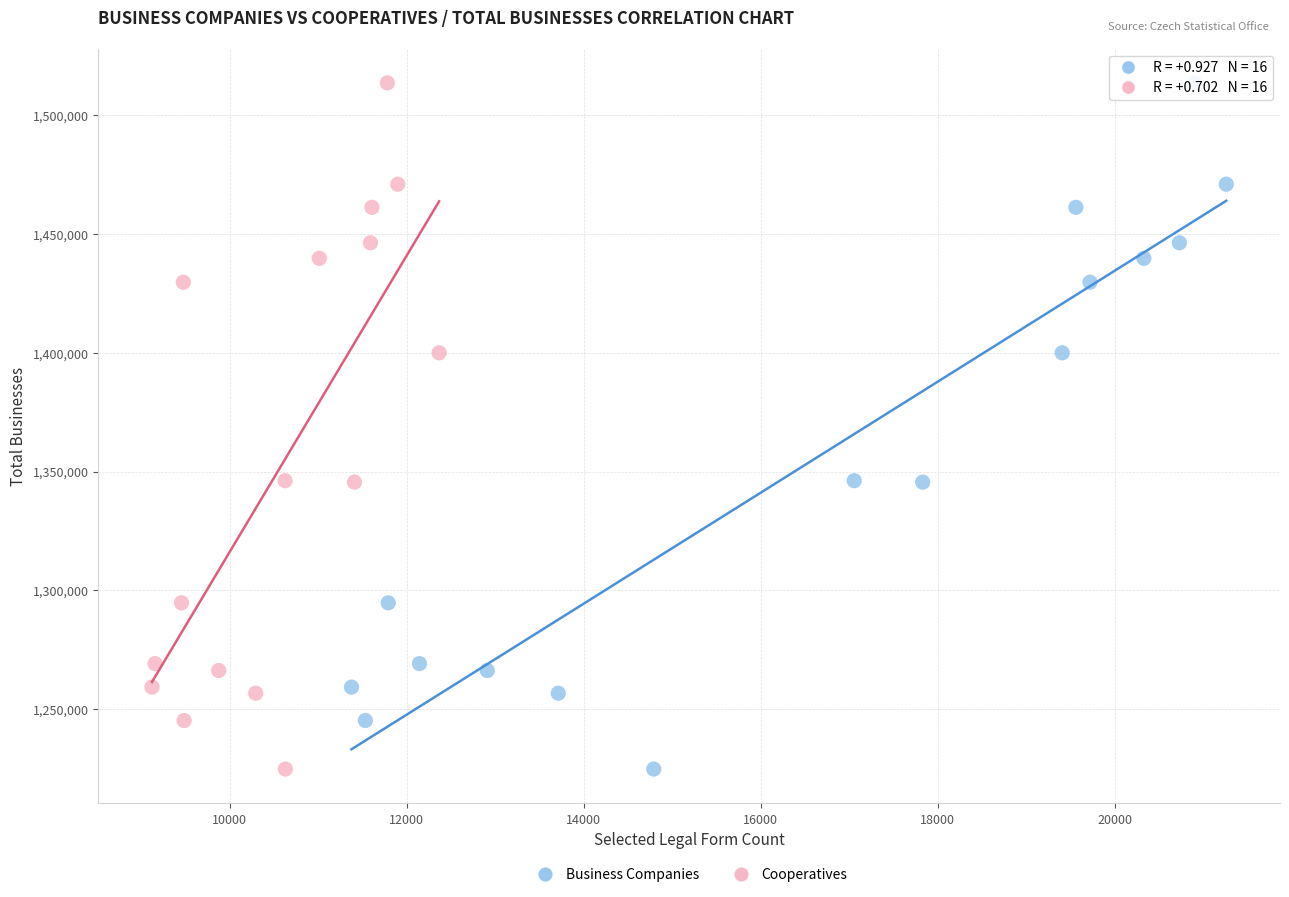

What are all the series names shown in the legend?

Business Companies, Cooperatives